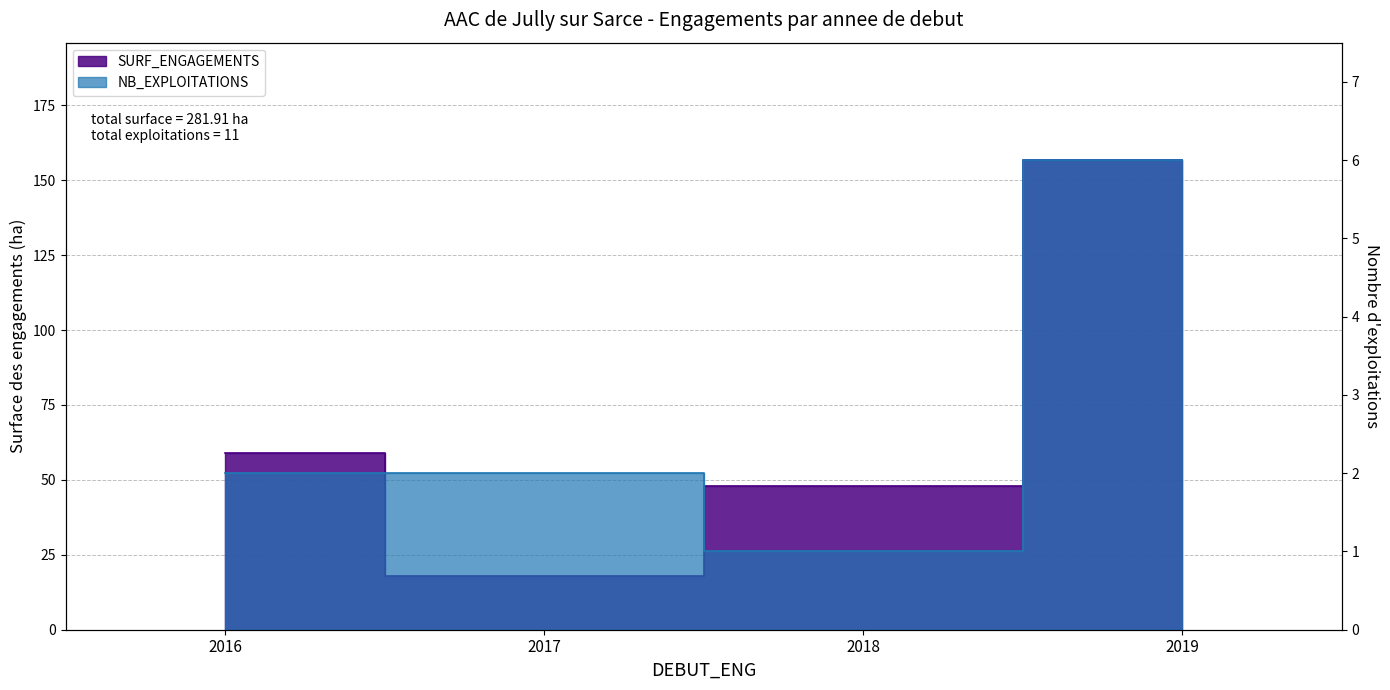

True or false: NB_EXPLOITATIONS has a value of 8.0 at 2019.

False